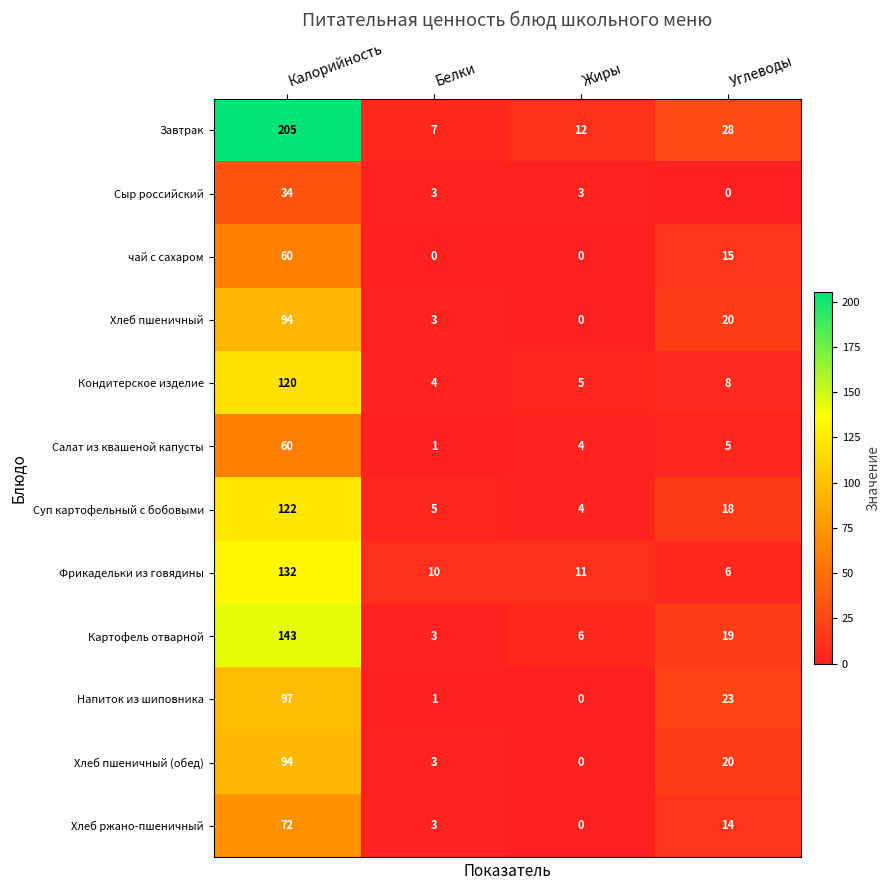

List the labels in order of Картофель отварной value, largest first.

Калорийность, Углеводы, Жиры, Белки